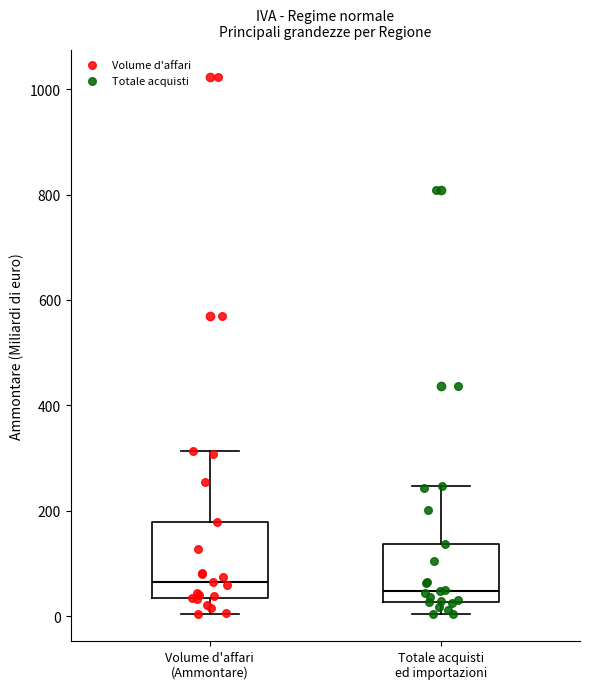

Where is the upper edge of the box for Volume d'affari (Ammontare) on the y-axis? The values are not printed on the chart, so give them approximately, as read against the axis.

180